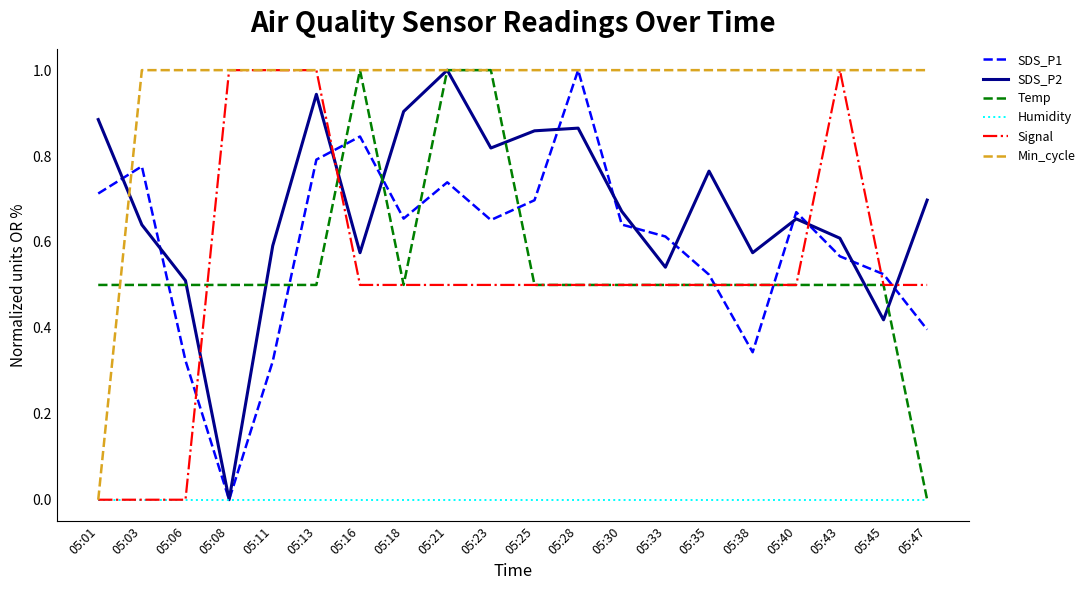

Is it true that SDS_P1 equals 1.0 at 05:28?

True